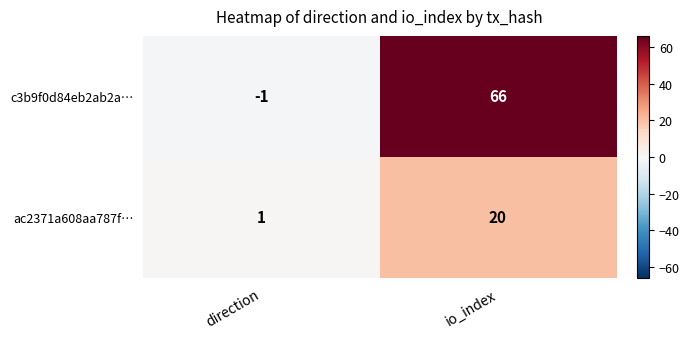

Rank the series at direction from lowest to highest value.

c3b9f0d84eb2ab2a…, ac2371a608aa787f…